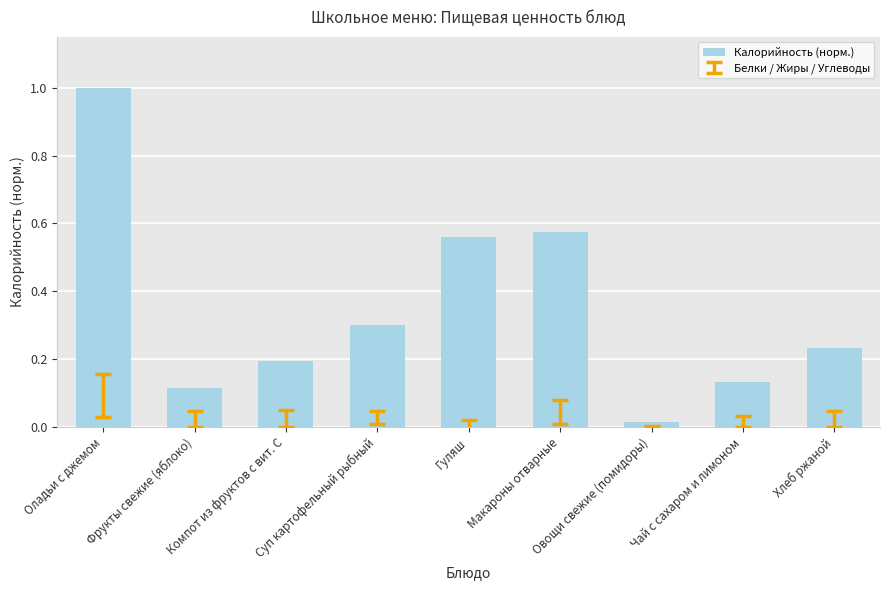

Read the value at Суп картофельный рыбный.

0.3